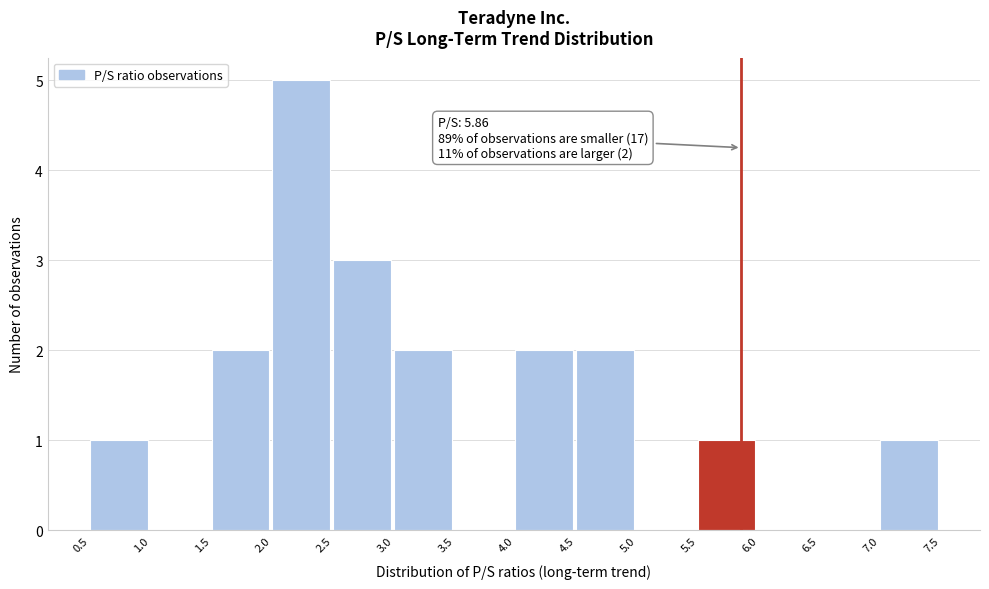

Over which range of the x-axis is the bar tallest?

2.0 to 2.5